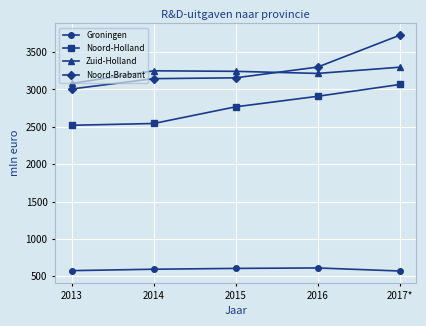

What is the approximate value of Noord-Brabant at 2013?

3006